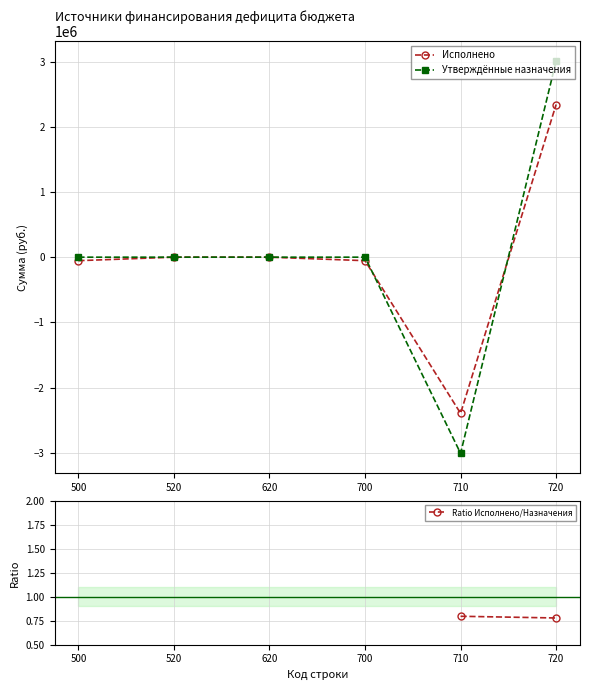

What is the maximum value for Исполнено?

2341268.9